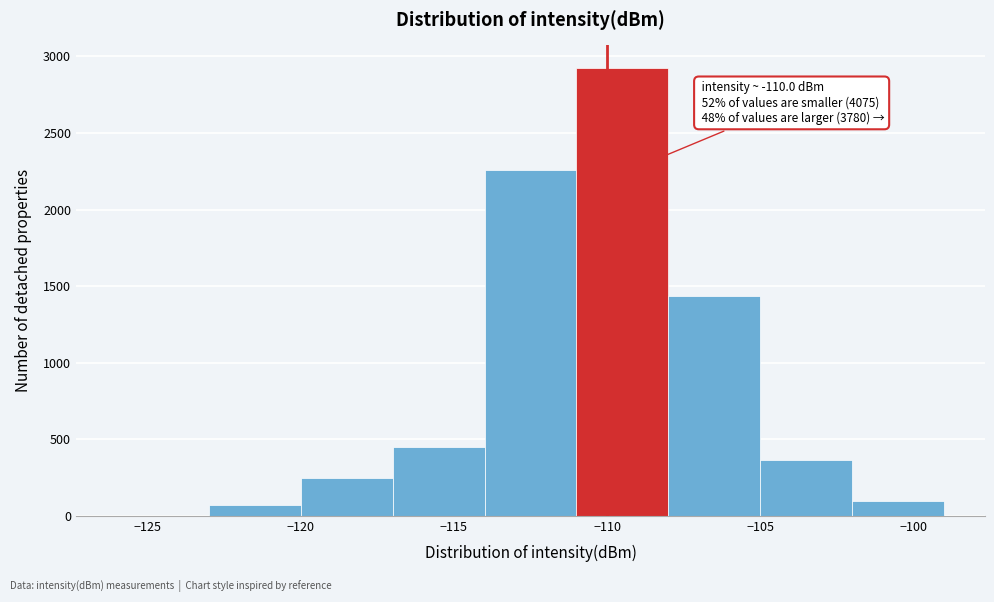

Which range on the x-axis has the tallest bar?

-111 to -108